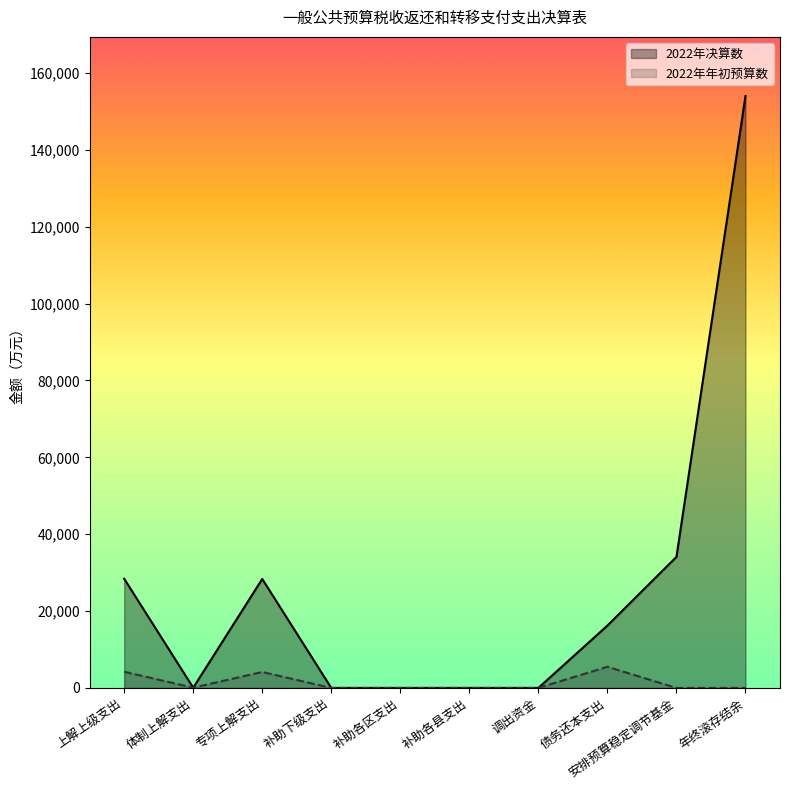

Rank the categories by 2022年年初预算数 value from highest to lowest.

债务还本支出, 上解上级支出, 专项上解支出, 体制上解支出, 年终滚存结余, 补助下级支出, 补助各区支出, 补助各县支出, 调出资金, 安排预算稳定调节基金